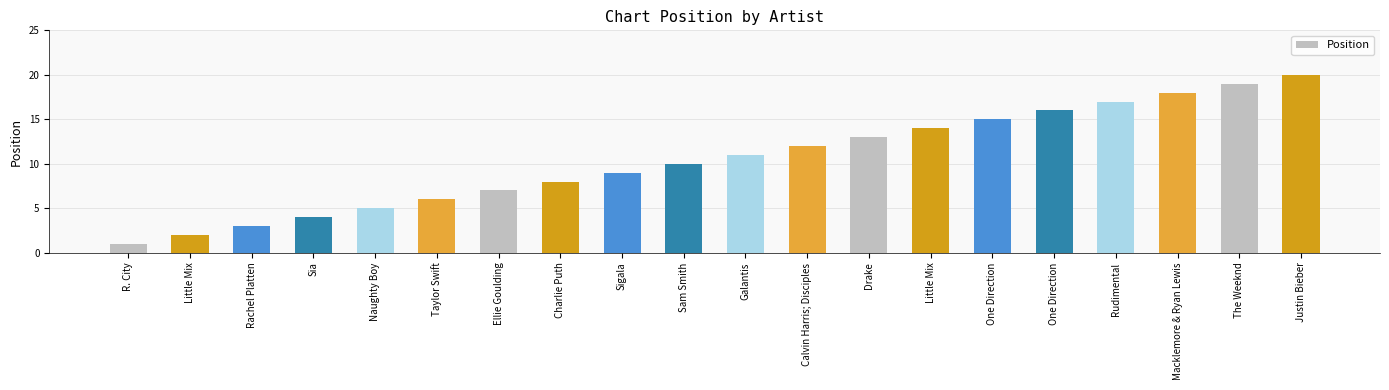

What is the difference between the second highest and second lowest values?

17